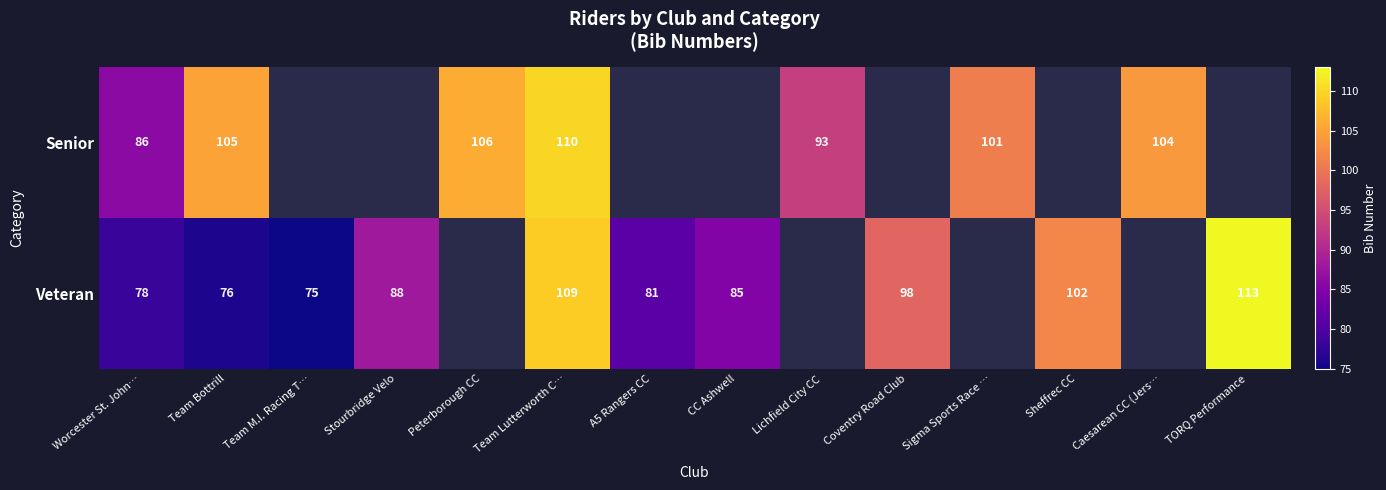

What is the sum of the Veteran values at Sheffrec CC and A5 Rangers CC?

183